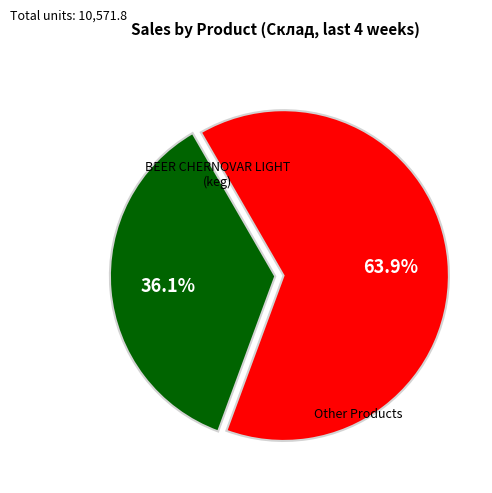

Does any single category account for the majority?

Yes